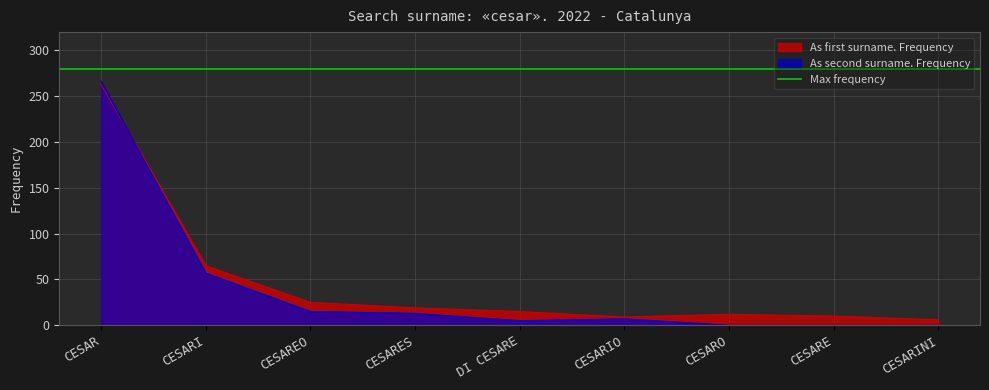

Between which two adjacent categories do As first surname. Frequency and As second surname. Frequency first intersect?

CESAR and CESARI